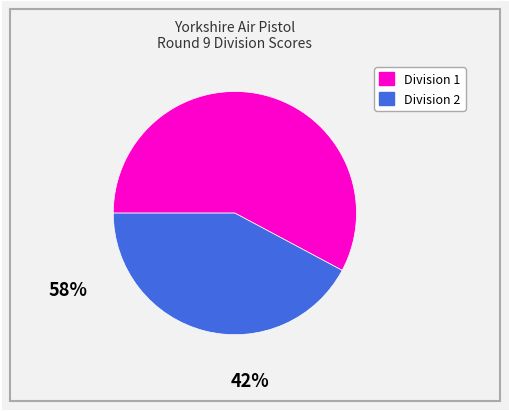

Is there a majority slice in this chart?

Yes